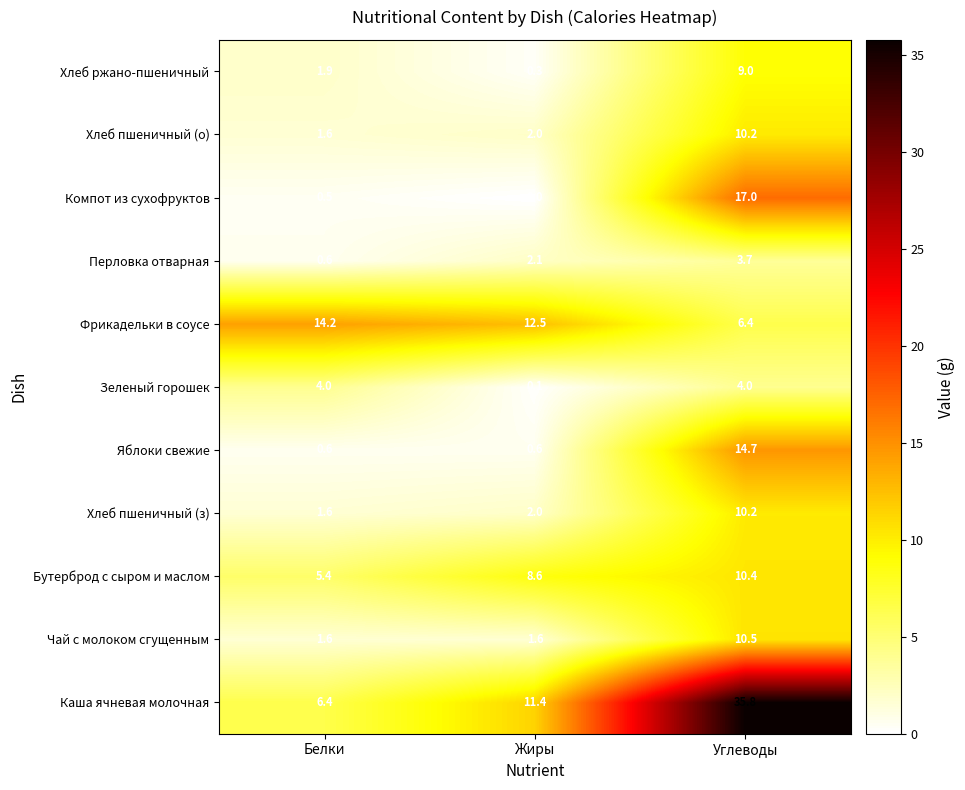

What is the lowest value of the Хлеб пшеничный (о) series?

1.6